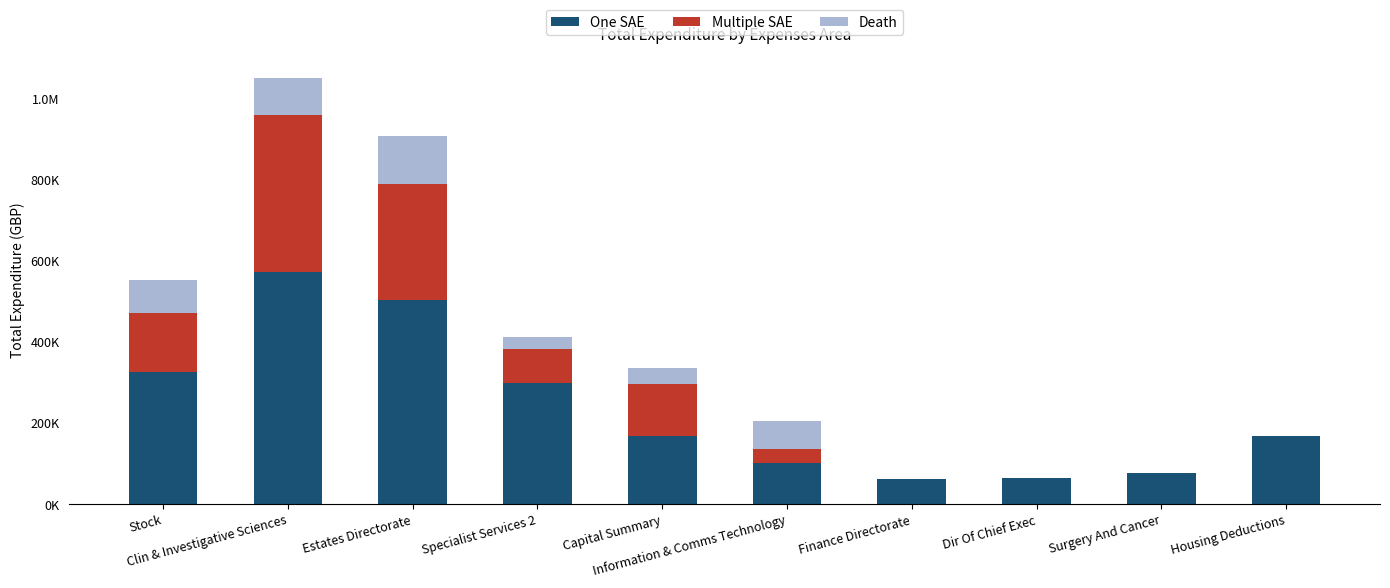

At how many categories does at least one series exceed 329719?

2